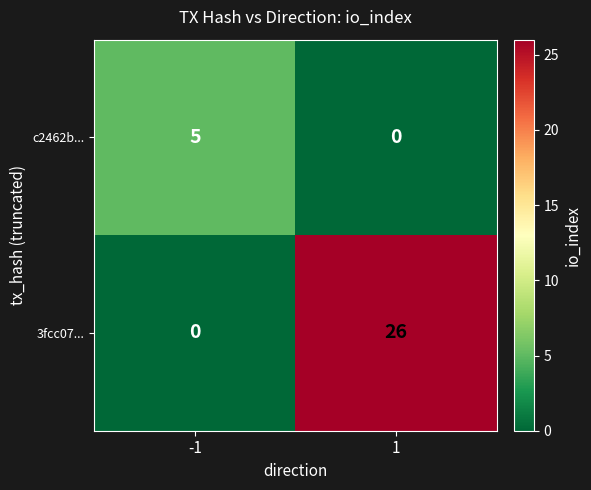

Count the number of data series in this chart.

2